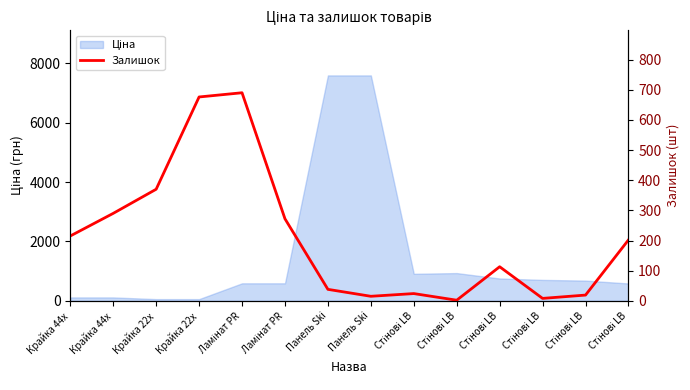

What is the sum of the values at Стінові LB and Стінові LB?

132